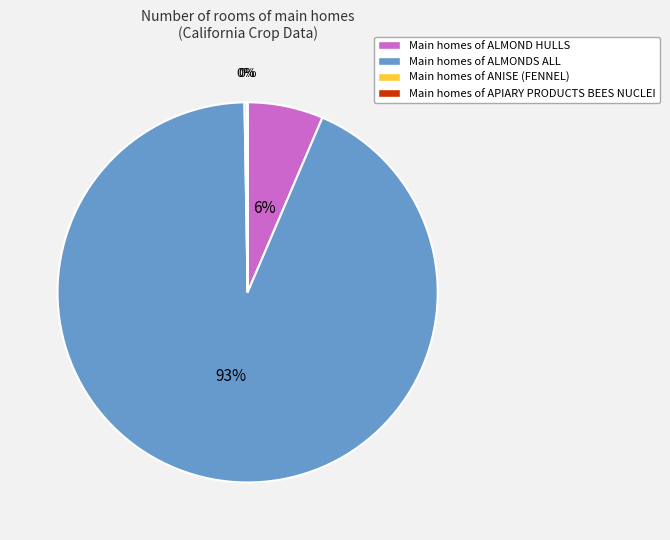

Does any single category account for the majority?

Yes